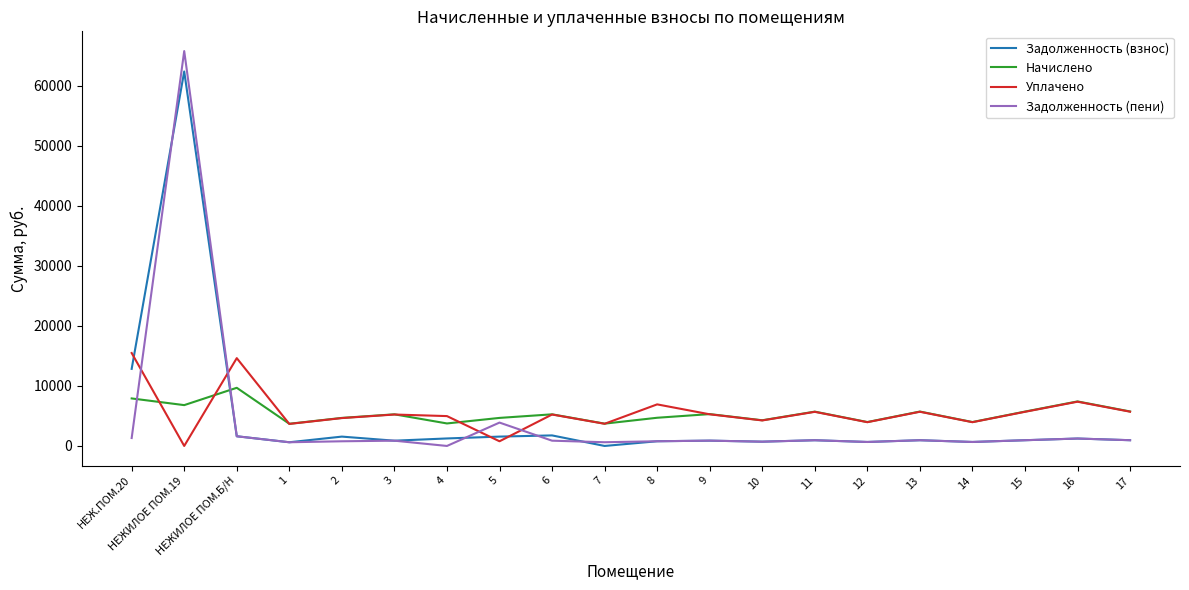

How many lines are shown in the chart?

4